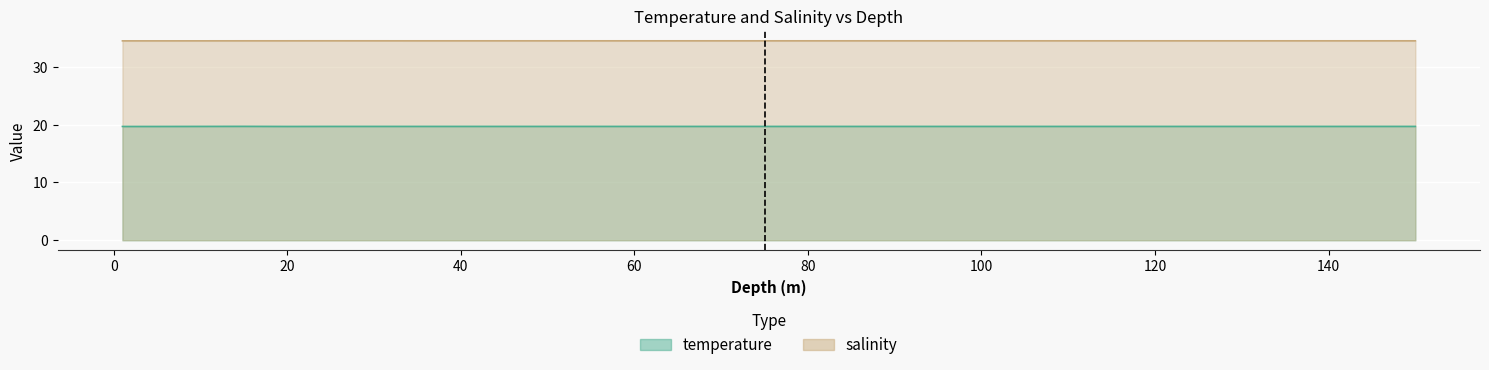

Where is temperature nearest to the value 19?

1